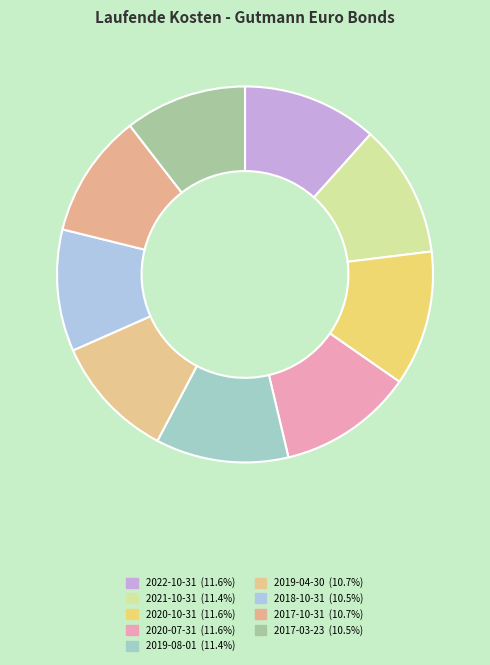

How many slices are in this pie chart?

9